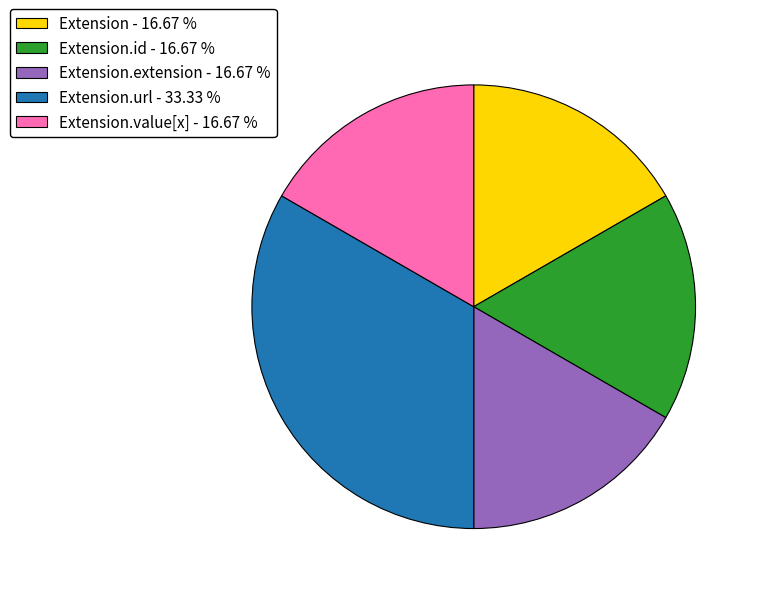

Approximately how many times larger is the value at Extension.id - 16.67 % compared to Extension - 16.67 %?

1.0